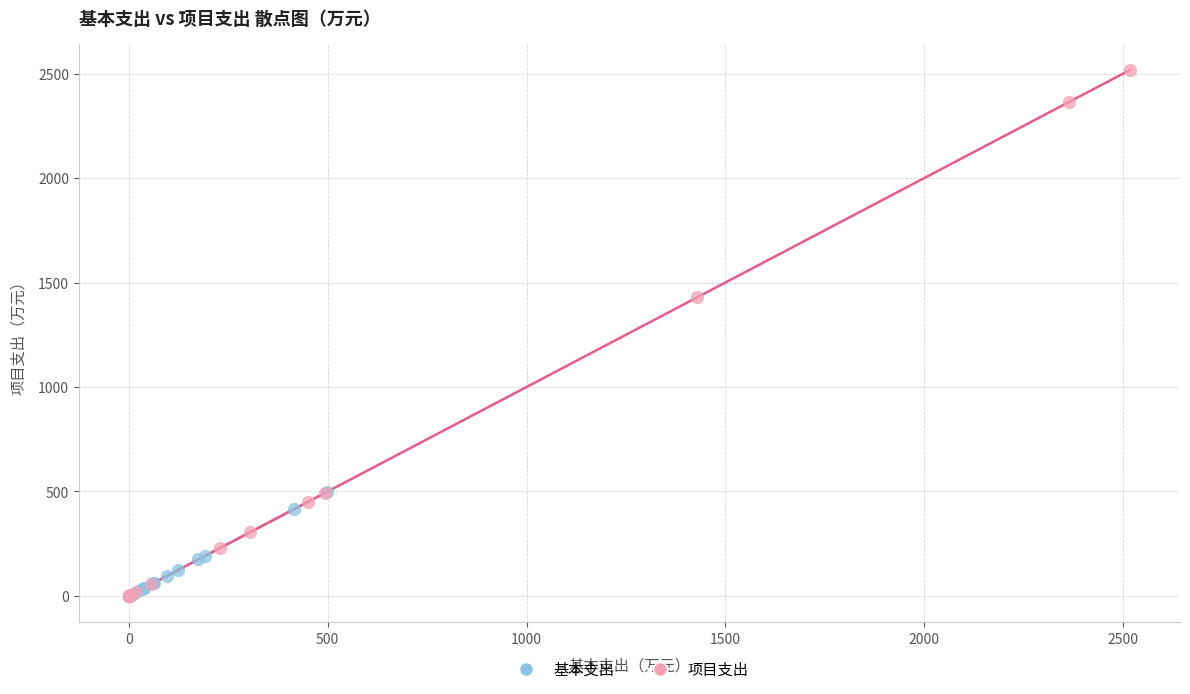

Which series has the largest Y range (max minus min)?

项目支出